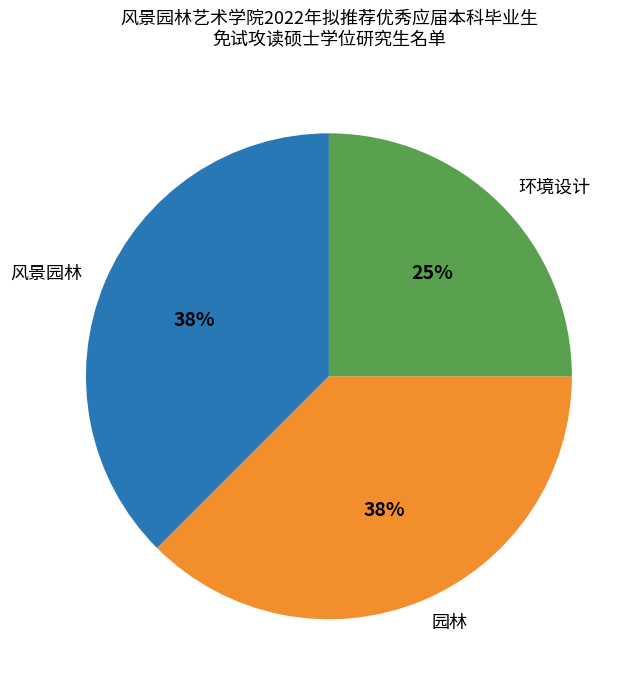

Is the sum of 风景园林 and 环境设计 greater than half?

Yes